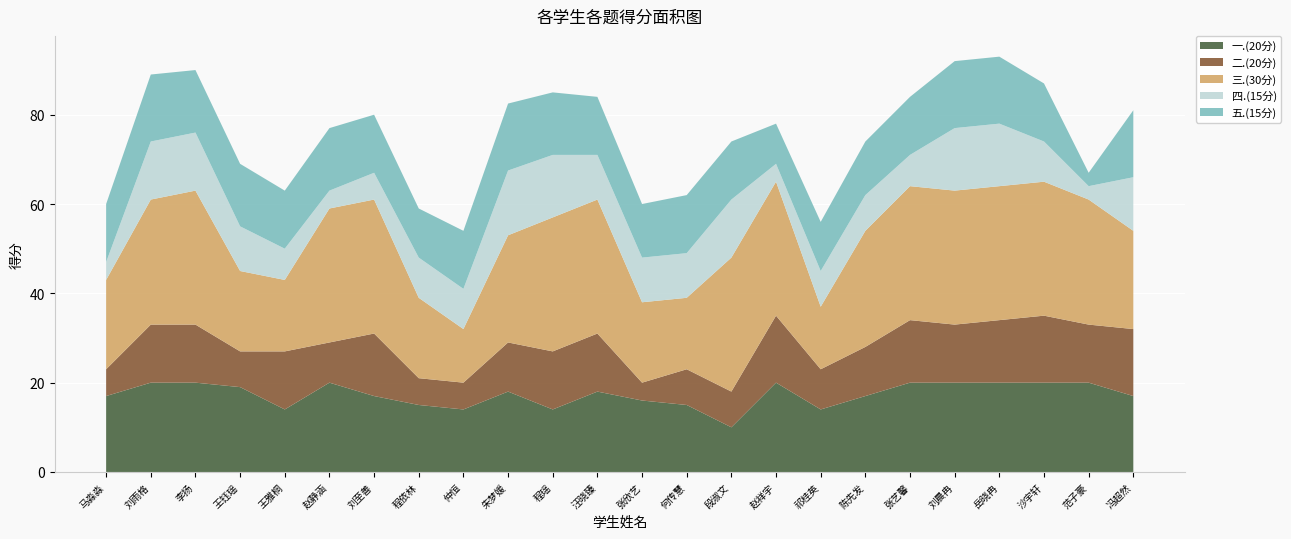

Reading left to right, list all the values displayed in this chart.

一.(20分): 马淼淼=17.0	刘雨格=20.0	李扬=20.0	王钰瑶=19.0	王雅桐=14.0	赵静涵=20.0	刘至善=17.0	程依林=15.0	仲恒=14.0	朱梦媛=18.0	程瑶=14.0	汪晓臻=18.0	张欣艺=16.0	何传慧=15.0	段淑文=10.0	赵祥宇=20.0	祁桂英=14.0	陈先发=17.0	张艺馨=20.0	刘晨冉=20.0	岳晓冉=20.0	沙宇轩=20.0	范子豪=20.0	冯超然=17.0
二.(20分): 马淼淼=6.0	刘雨格=13.0	李扬=13.0	王钰瑶=8.0	王雅桐=13.0	赵静涵=9.0	刘至善=14.0	程依林=6.0	仲恒=6.0	朱梦媛=11.0	程瑶=13.0	汪晓臻=13.0	张欣艺=4.0	何传慧=8.0	段淑文=8.0	赵祥宇=15.0	祁桂英=9.0	陈先发=11.0	张艺馨=14.0	刘晨冉=13.0	岳晓冉=14.0	沙宇轩=15.0	范子豪=13.0	冯超然=15.0
三.(30分): 马淼淼=20.0	刘雨格=28.0	李扬=30.0	王钰瑶=18.0	王雅桐=16.0	赵静涵=30.0	刘至善=30.0	程依林=18.0	仲恒=12.0	朱梦媛=24.0	程瑶=30.0	汪晓臻=30.0	张欣艺=18.0	何传慧=16.0	段淑文=30.0	赵祥宇=30.0	祁桂英=14.0	陈先发=26.0	张艺馨=30.0	刘晨冉=30.0	岳晓冉=30.0	沙宇轩=30.0	范子豪=28.0	冯超然=22.0
四.(15分): 马淼淼=4.0	刘雨格=13.0	李扬=13.0	王钰瑶=10.0	王雅桐=7.0	赵静涵=4.0	刘至善=6.0	程依林=9.0	仲恒=9.0	朱梦媛=14.5	程瑶=14.0	汪晓臻=10.0	张欣艺=10.0	何传慧=10.0	段淑文=13.0	赵祥宇=4.0	祁桂英=8.0	陈先发=8.0	张艺馨=7.0	刘晨冉=14.0	岳晓冉=14.0	沙宇轩=9.0	范子豪=3.0	冯超然=12.0
五.(15分): 马淼淼=13.0	刘雨格=15.0	李扬=14.0	王钰瑶=14.0	王雅桐=13.0	赵静涵=14.0	刘至善=13.0	程依林=11.0	仲恒=13.0	朱梦媛=15.0	程瑶=14.0	汪晓臻=13.0	张欣艺=12.0	何传慧=13.0	段淑文=13.0	赵祥宇=9.0	祁桂英=11.0	陈先发=12.0	张艺馨=13.0	刘晨冉=15.0	岳晓冉=15.0	沙宇轩=13.0	范子豪=3.0	冯超然=15.0